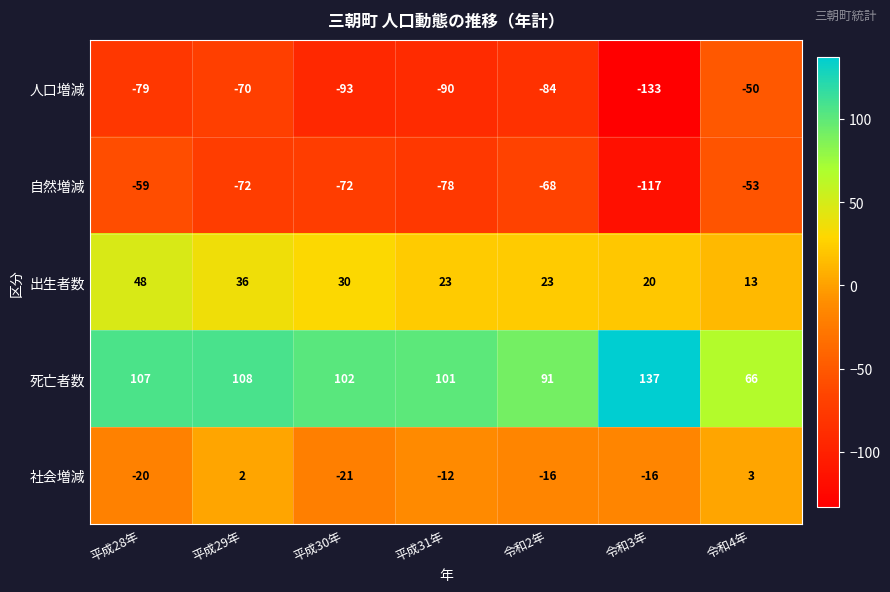

How many data points does each series have?

7